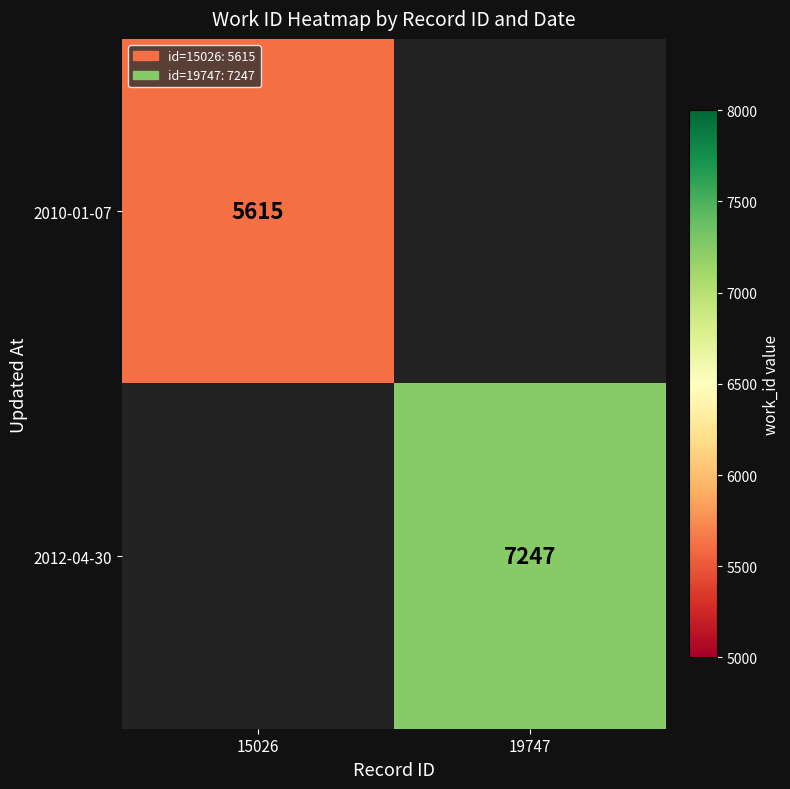

At how many categories does at least one series exceed 6741?

1